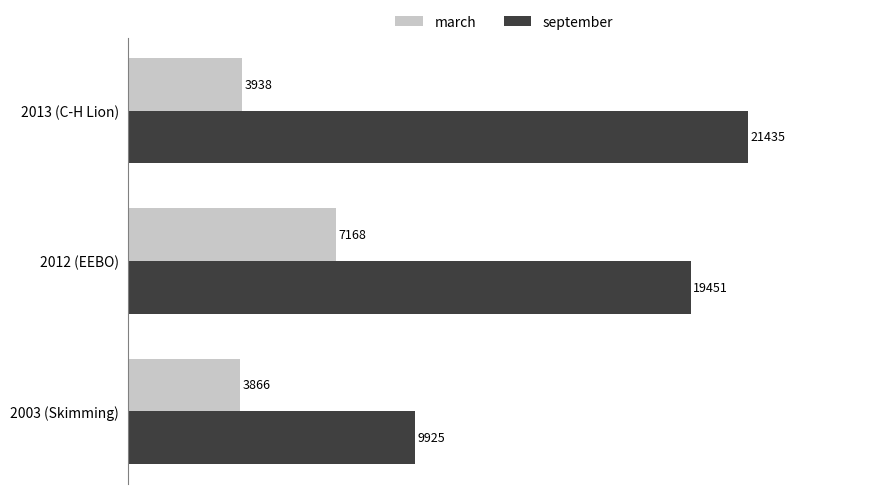

What is the difference between the maximum and minimum values in the march series?

3302